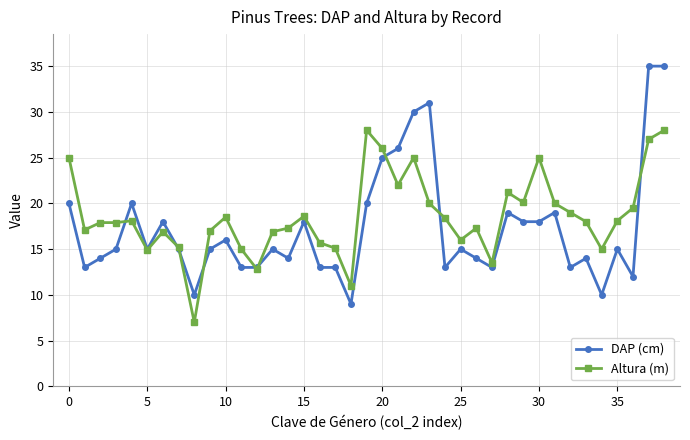

How many data points does each series have?

39